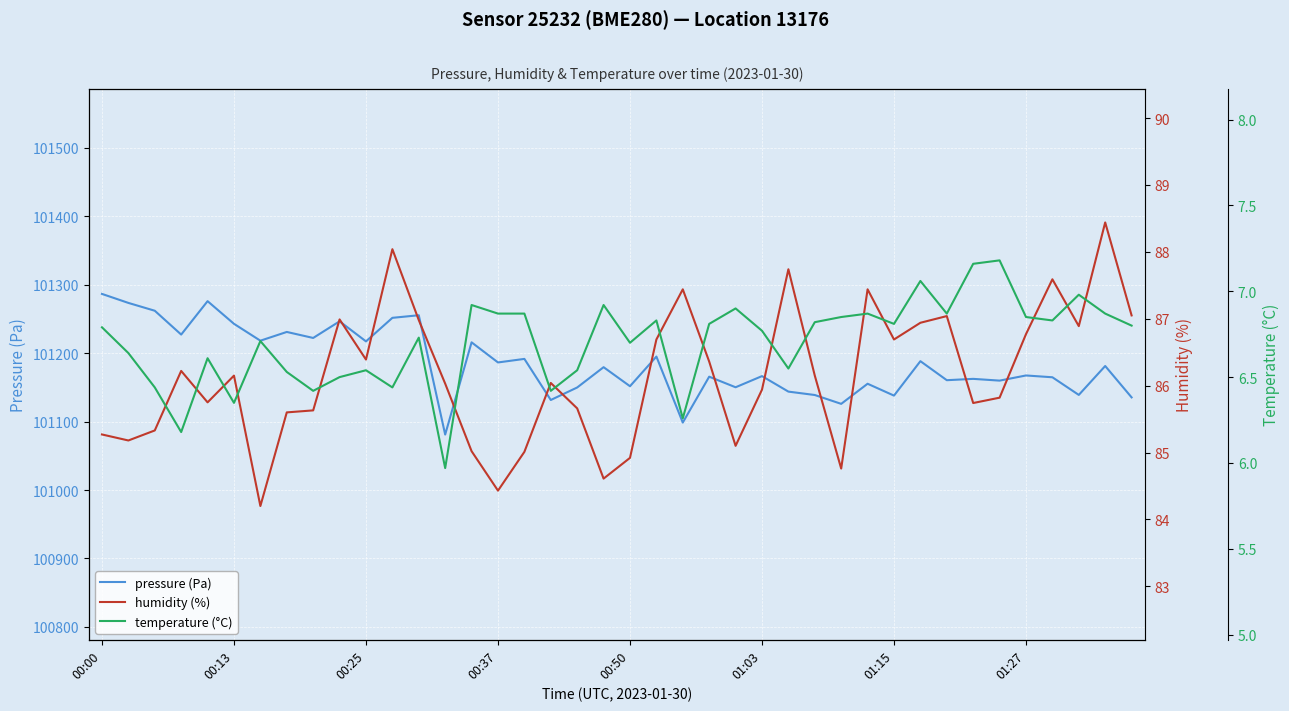

List the series in order of their peak value, lowest first.

temperature (°C), humidity (%), pressure (Pa)